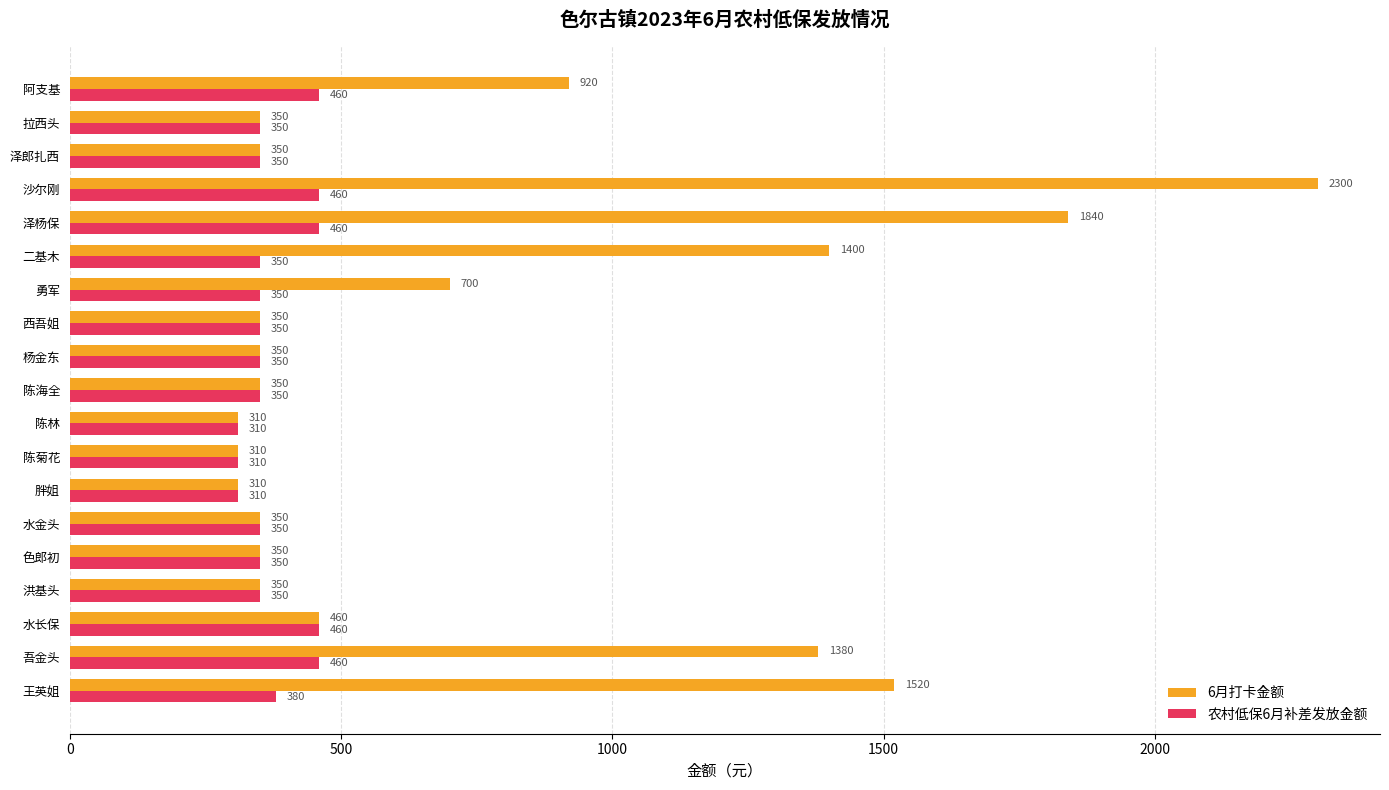

What is the difference between the highest and lowest values at 勇军?

350